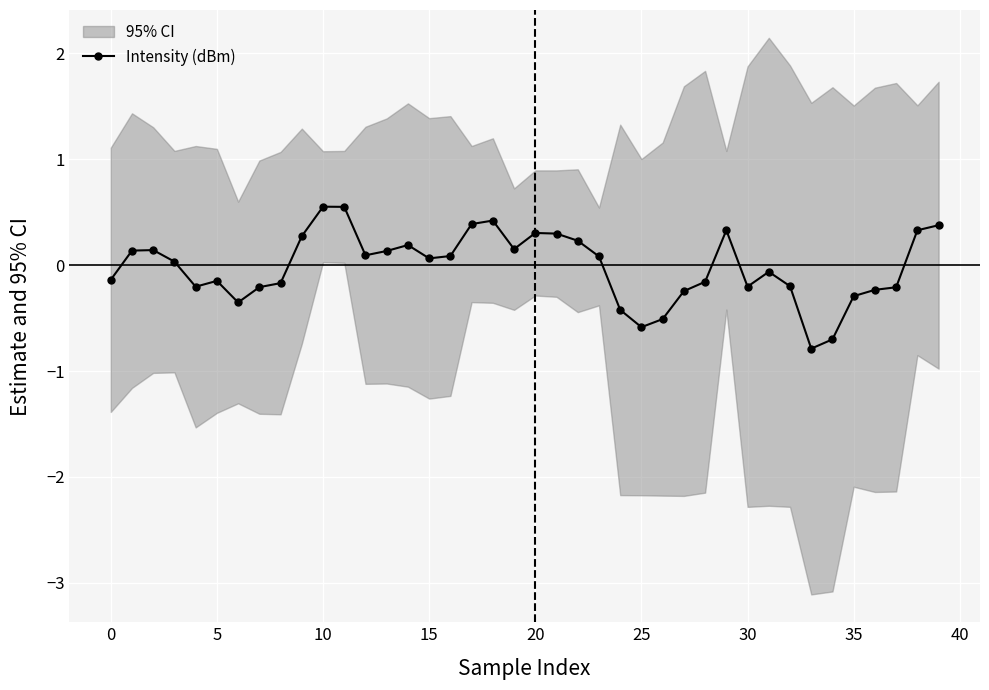

True or false: Intensity (dBm) has more than 0 points higher than both neighbors.

True